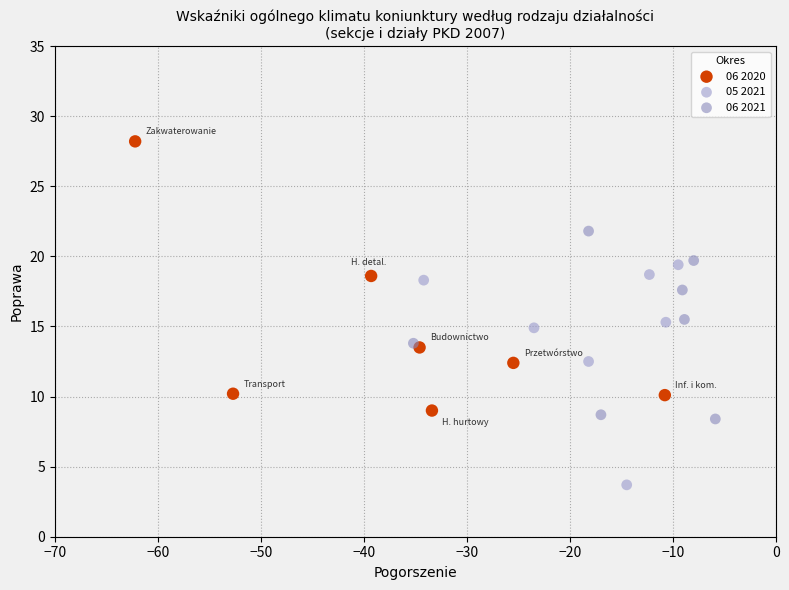

Which series has the widest spread of Y values?

06 2020